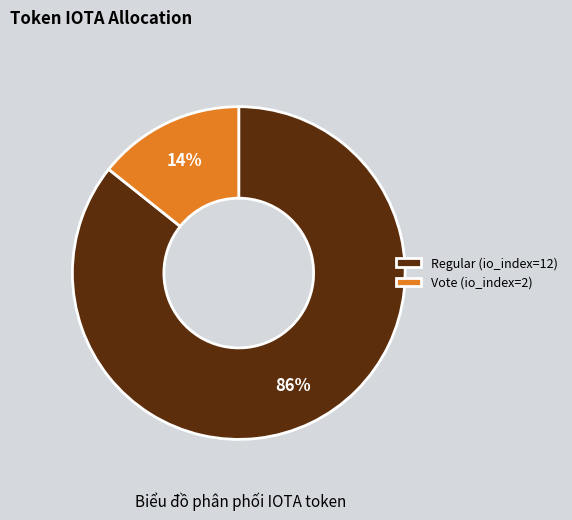

Between Regular (io_index=12) and Vote (io_index=2), which is larger?

Regular (io_index=12)